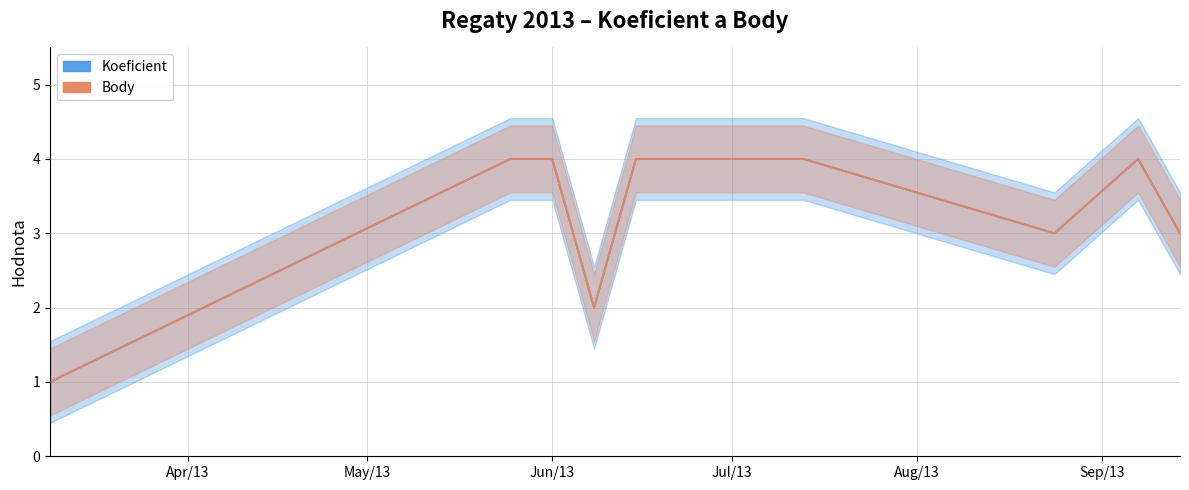

Rank the series at Jun/13 from lowest to highest value.

Koeficient, Body